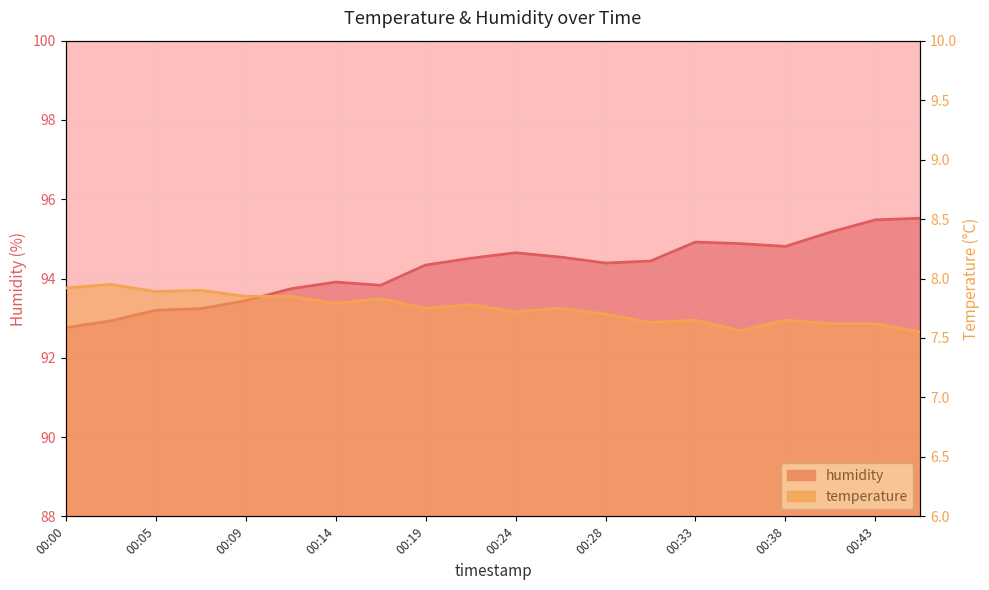

At how many categories does at least one series exceed 25?

20